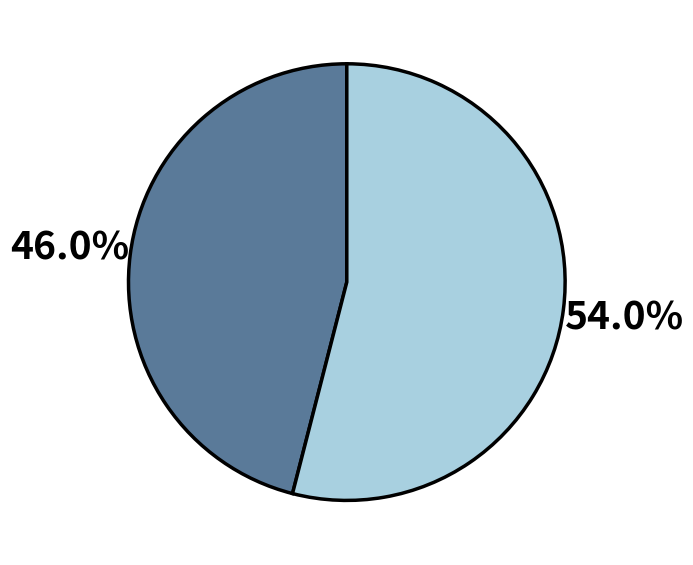

How many segments does this pie chart have?

2